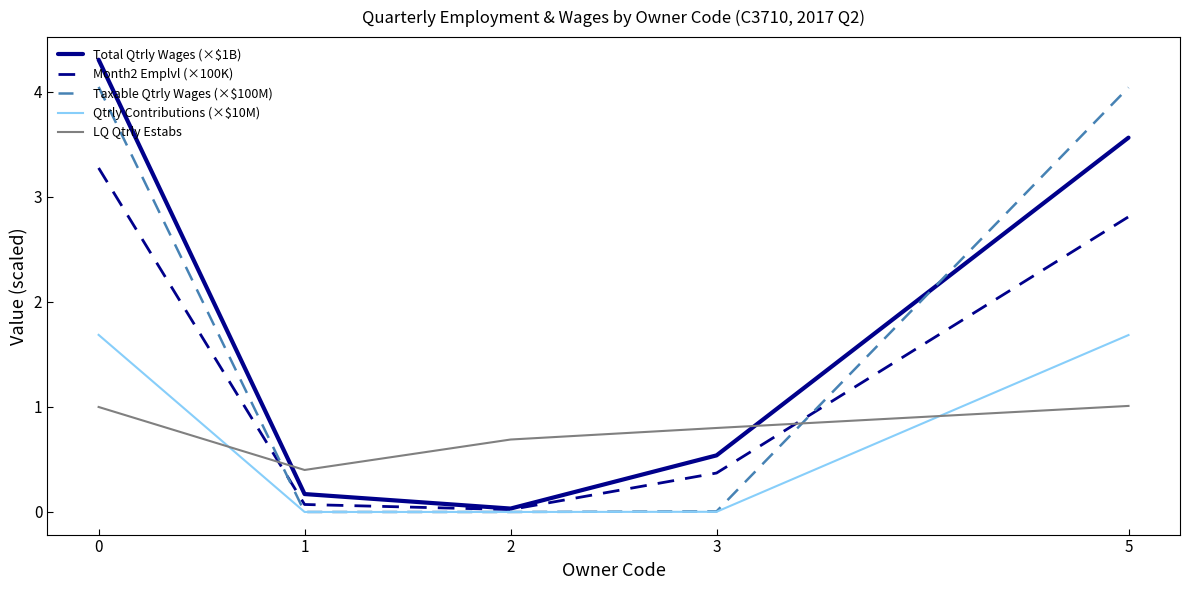

Is the value of Month2 Emplvl (×100K) at 0 greater than the value of Qtrly Contributions (×$10M) at 3?

Yes